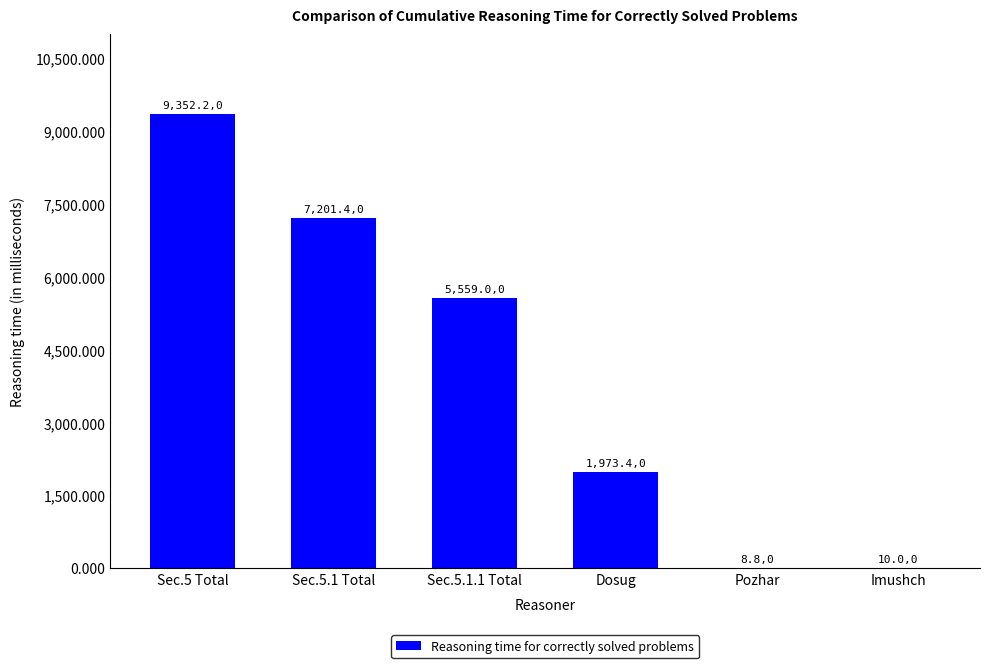

Reading left to right, list all the values displayed in this chart.

9352.2	7201.4	5559.0	1973.4	8.8	10.0